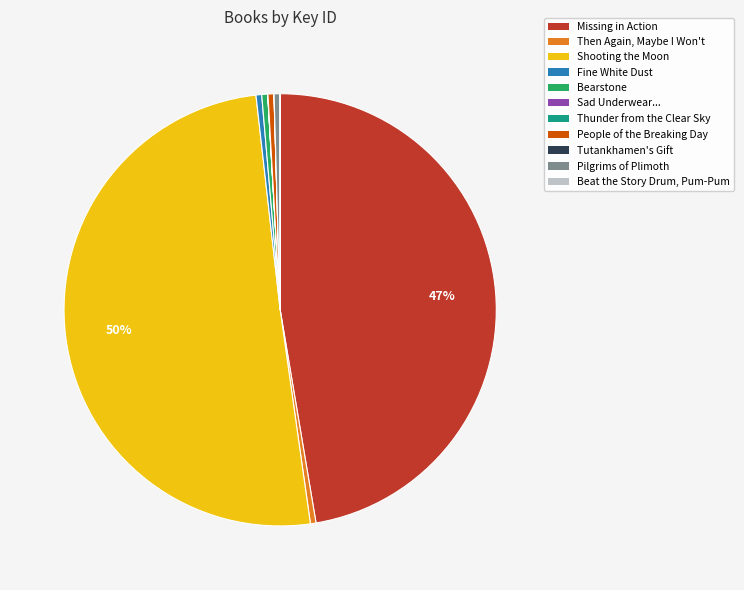

Which slice is the largest?

Shooting the Moon